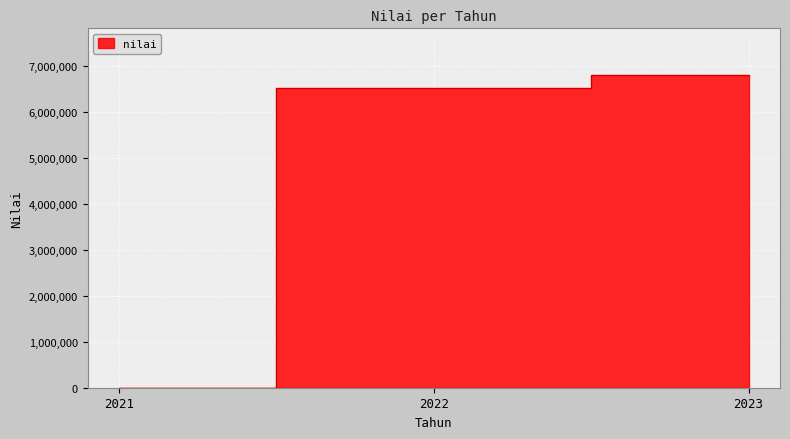

Is it true that the value at 2021 is -3317036?

False